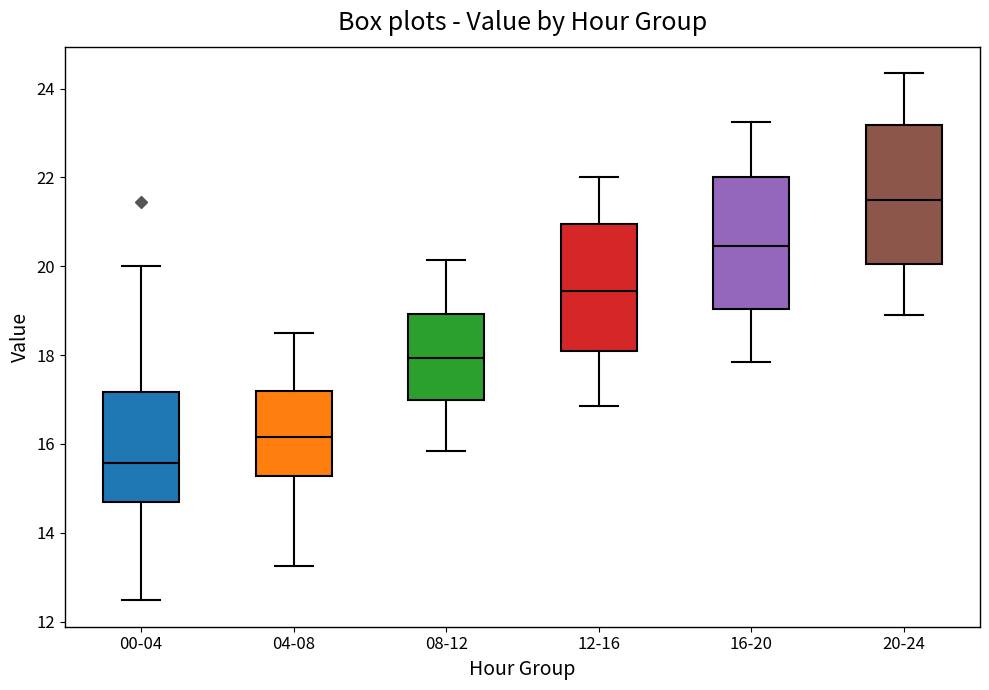

Which box has the highest median line?

20-24